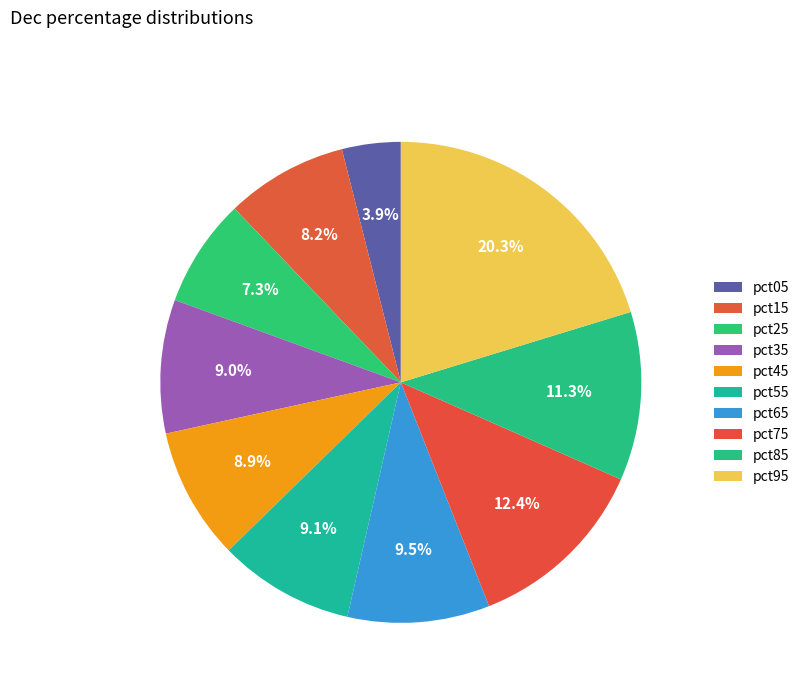

What percentage do pct15 and pct45 together represent?

17.1%